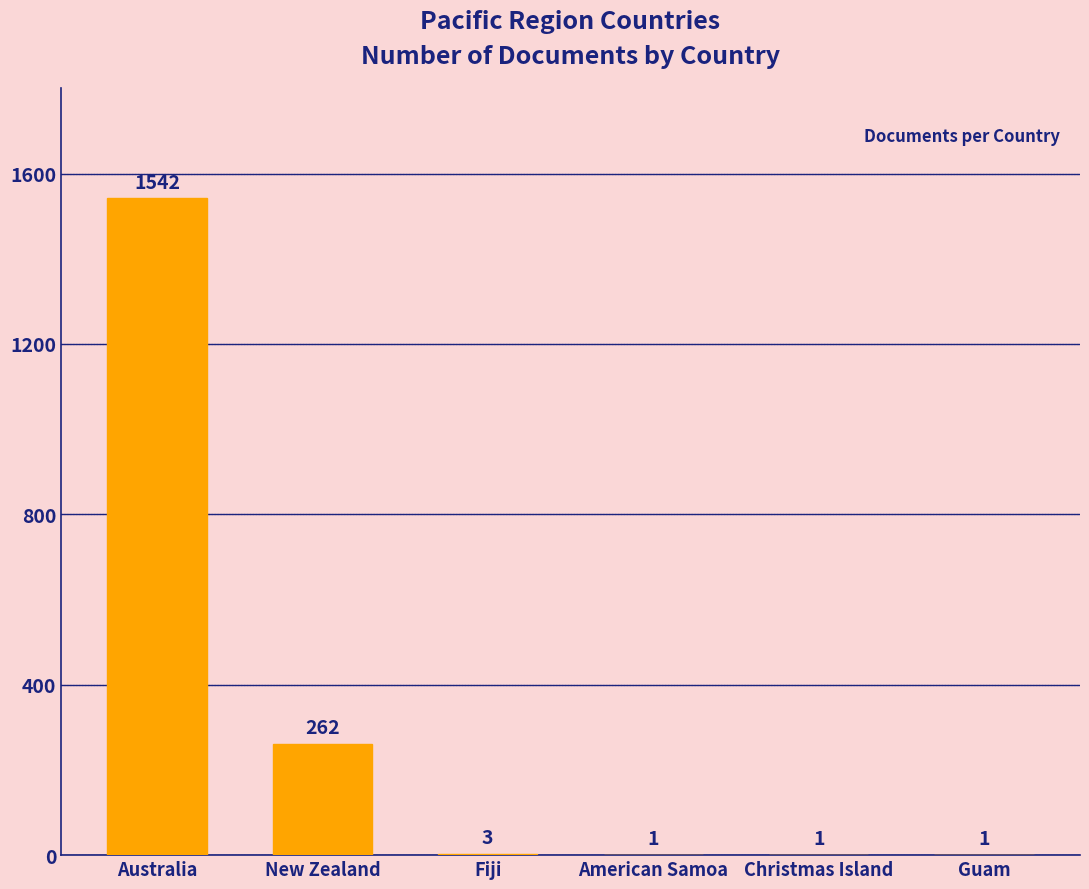

Is it true that the value at American Samoa is 1?

True